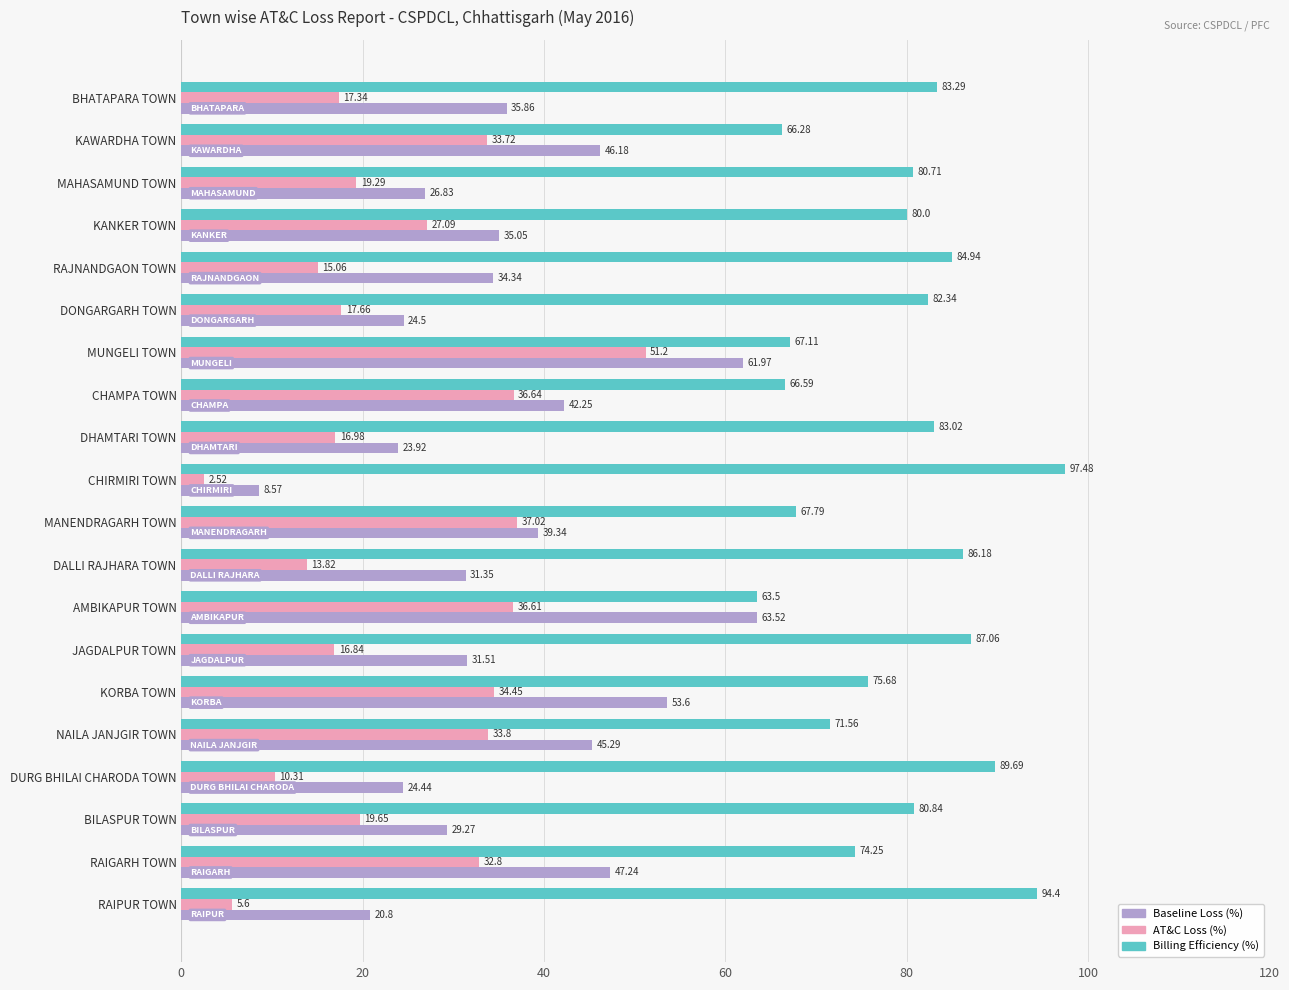

What are all the series names shown in the legend?

Baseline Loss (%), AT&C Loss (%), Billing Efficiency (%)